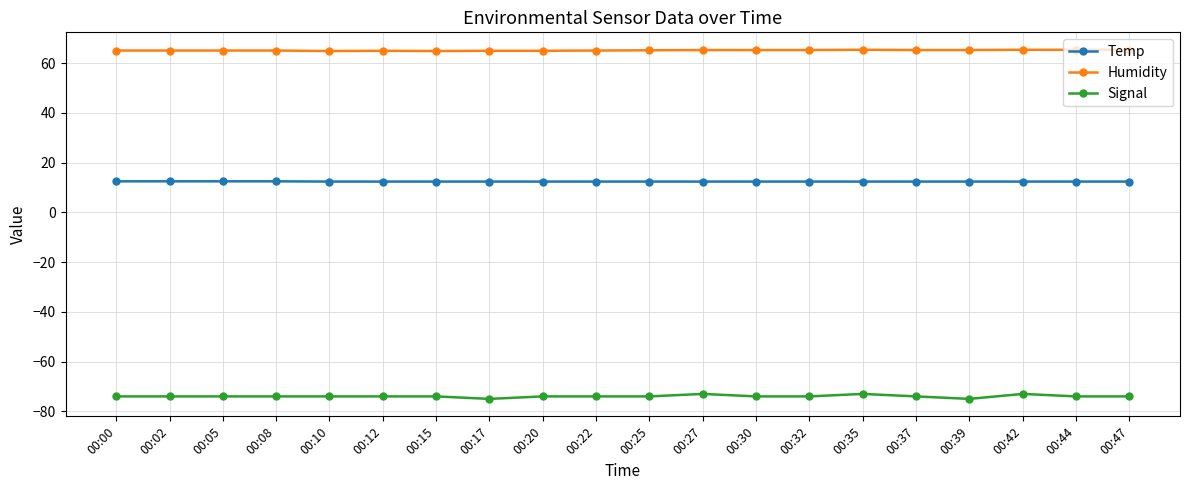

True or false: Humidity has a value of 108.3 at 00:17.

False